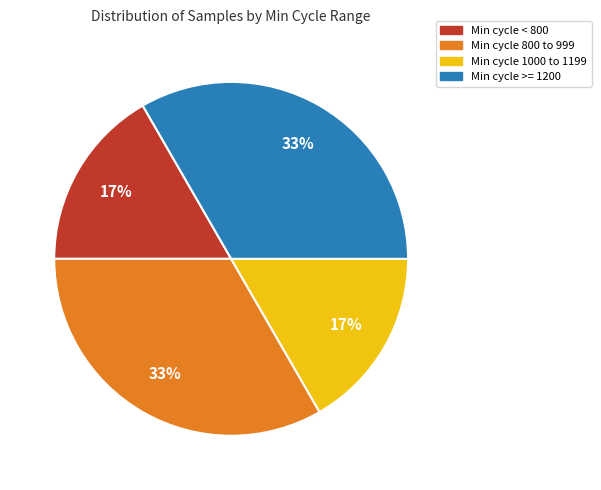

How many slices are in this pie chart?

4